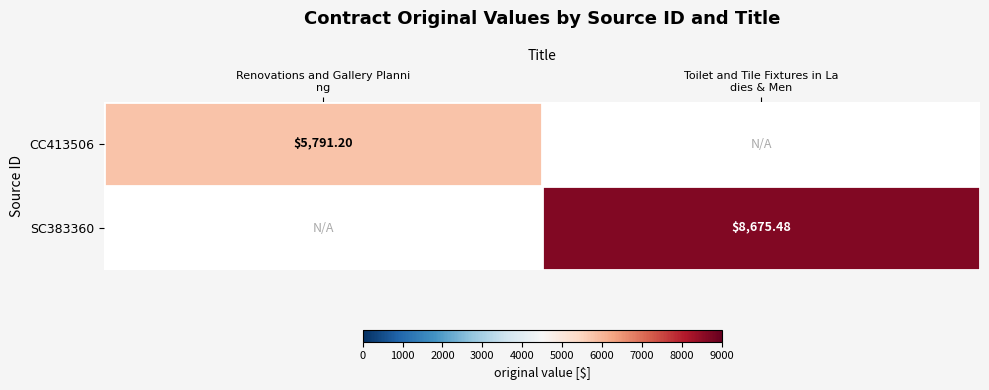

How many data points in SC383360 are less than 8675?

1